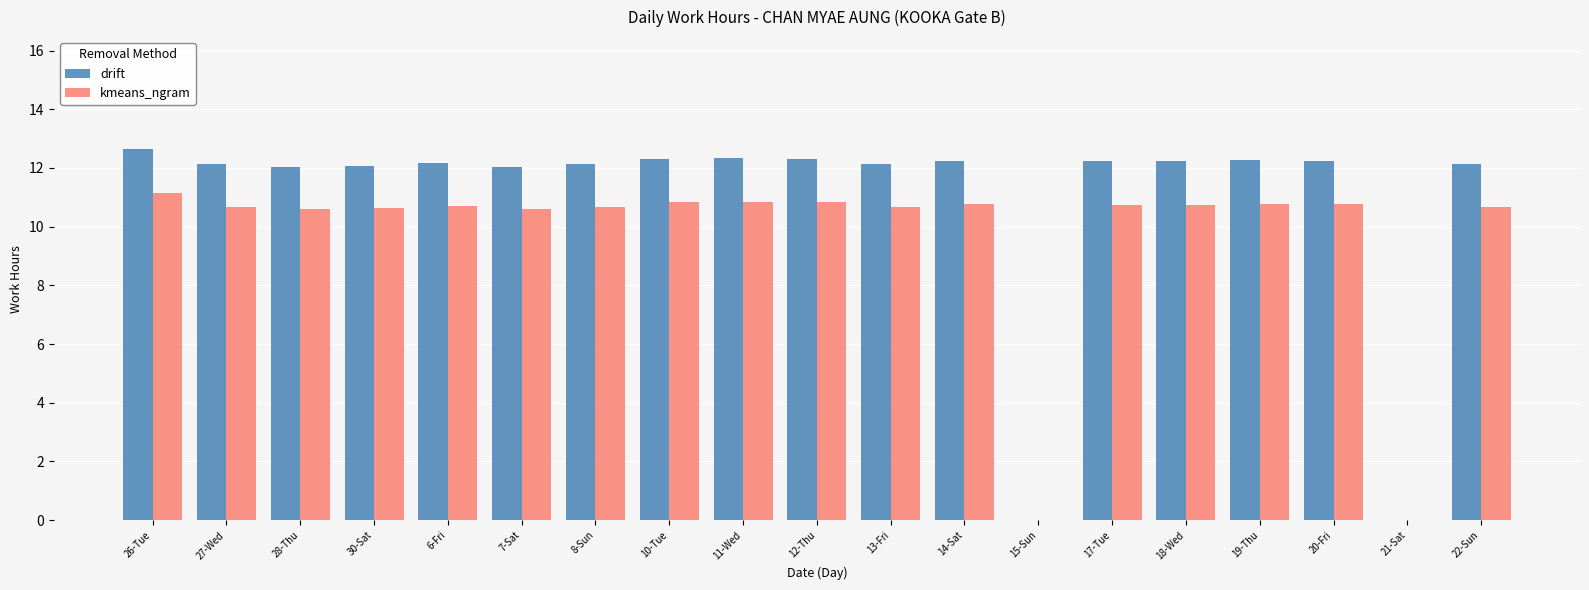

True or false: drift has a value of 20.1 at 17-Tue.

False